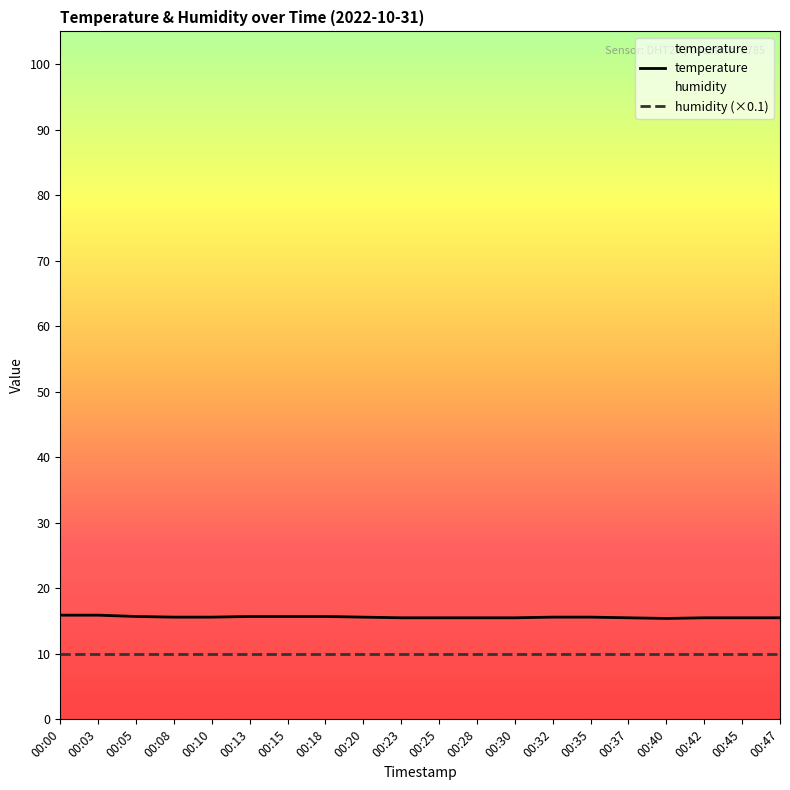

Which category has the highest value across all series?

00:00